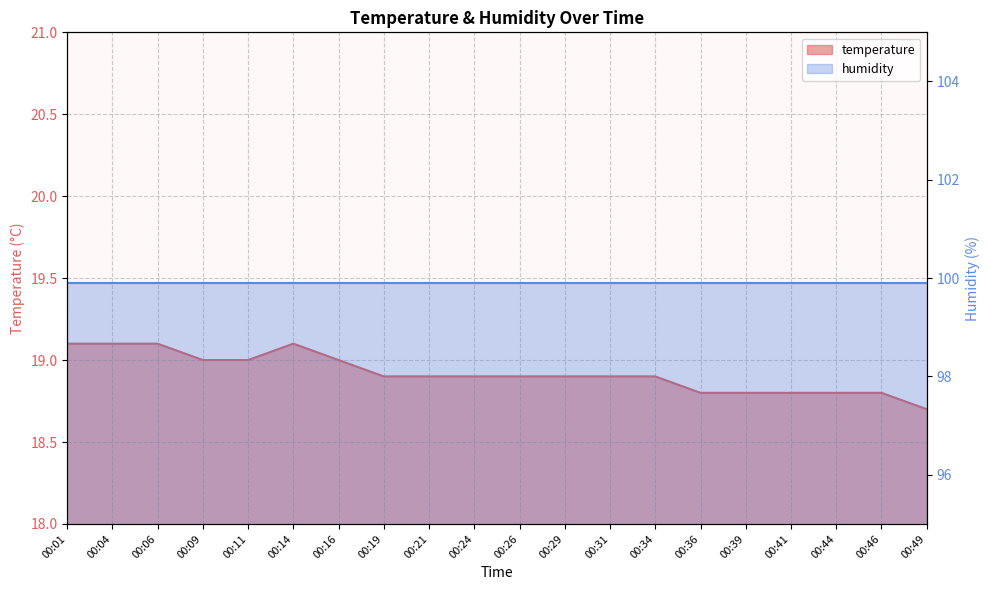

Between 00:49 and 00:04, which is larger?

00:04